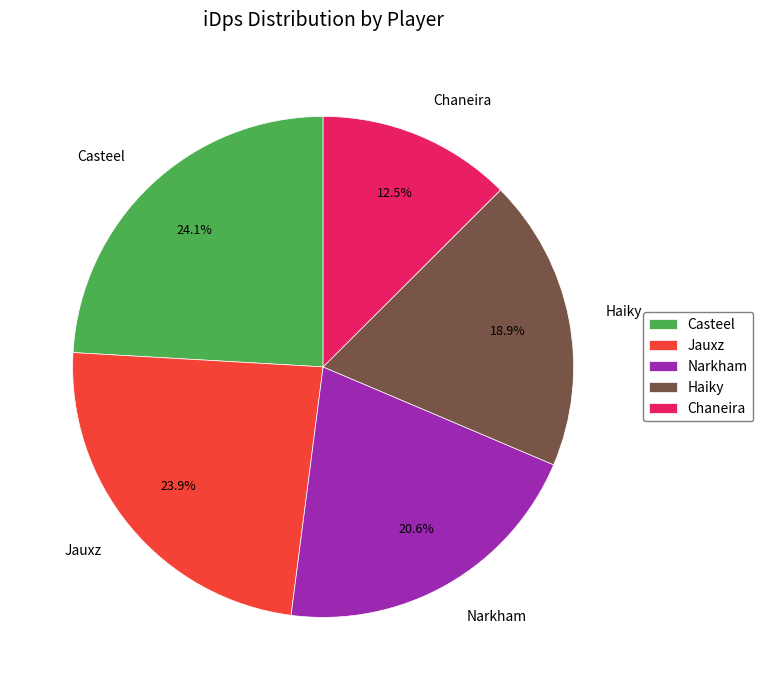

Is it true that Jauxz is 24% of the pie?

True